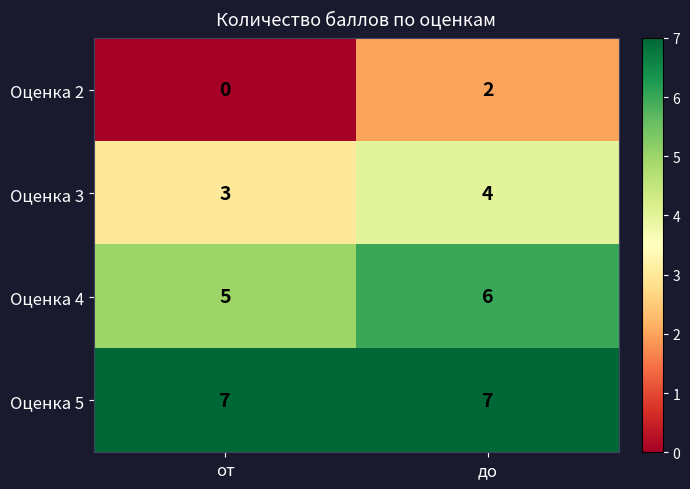

What is the sum of the Оценка 5 values at от and до?

14